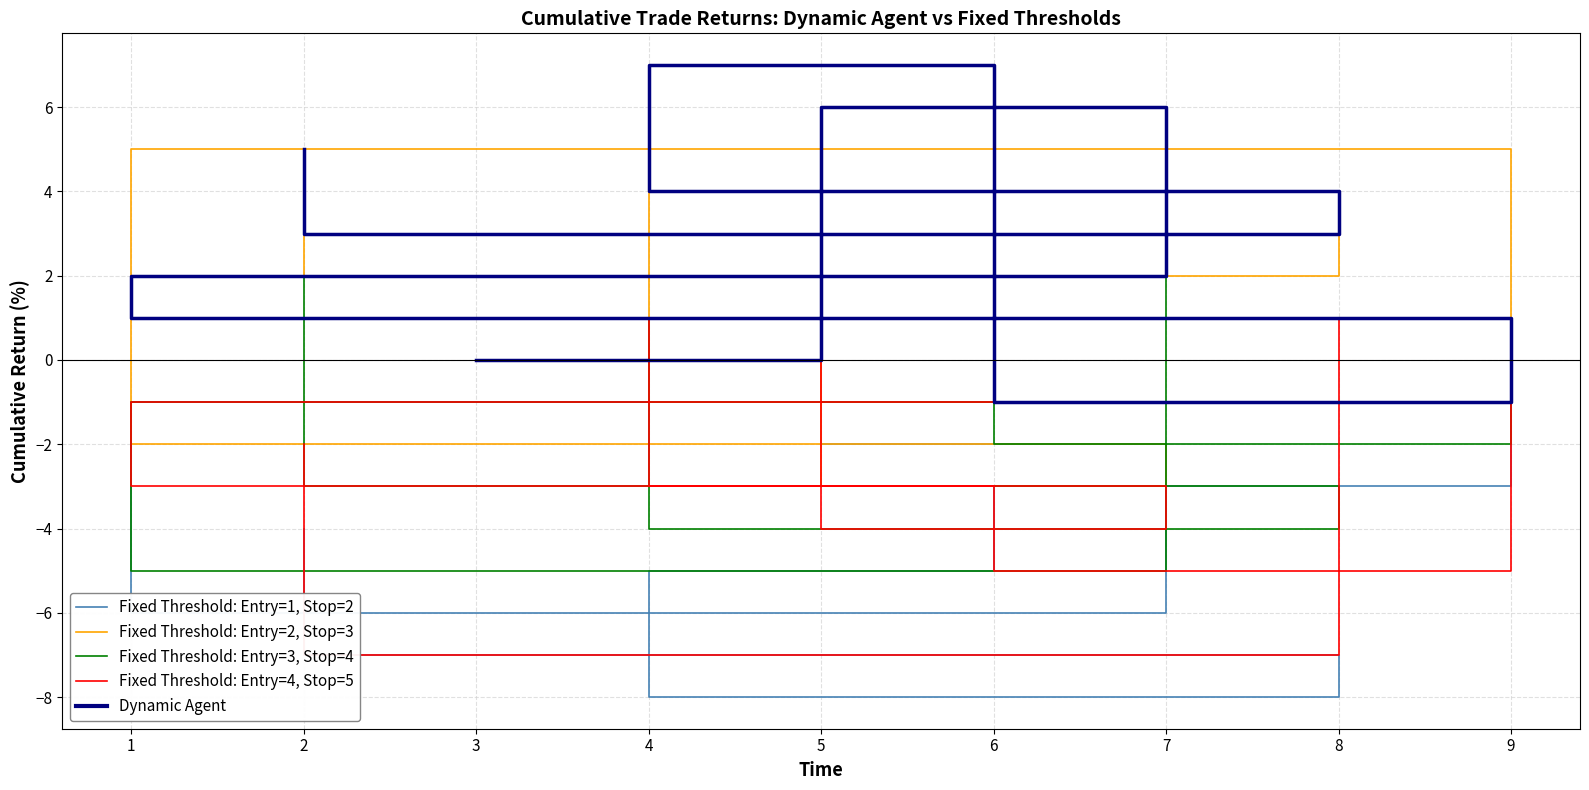

At which category is the sum across all series the highest?

2